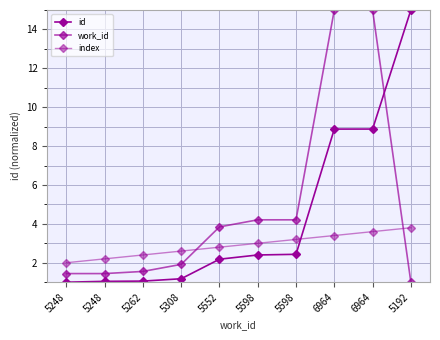

List the series in order of their peak value, highest first.

id, work_id, index